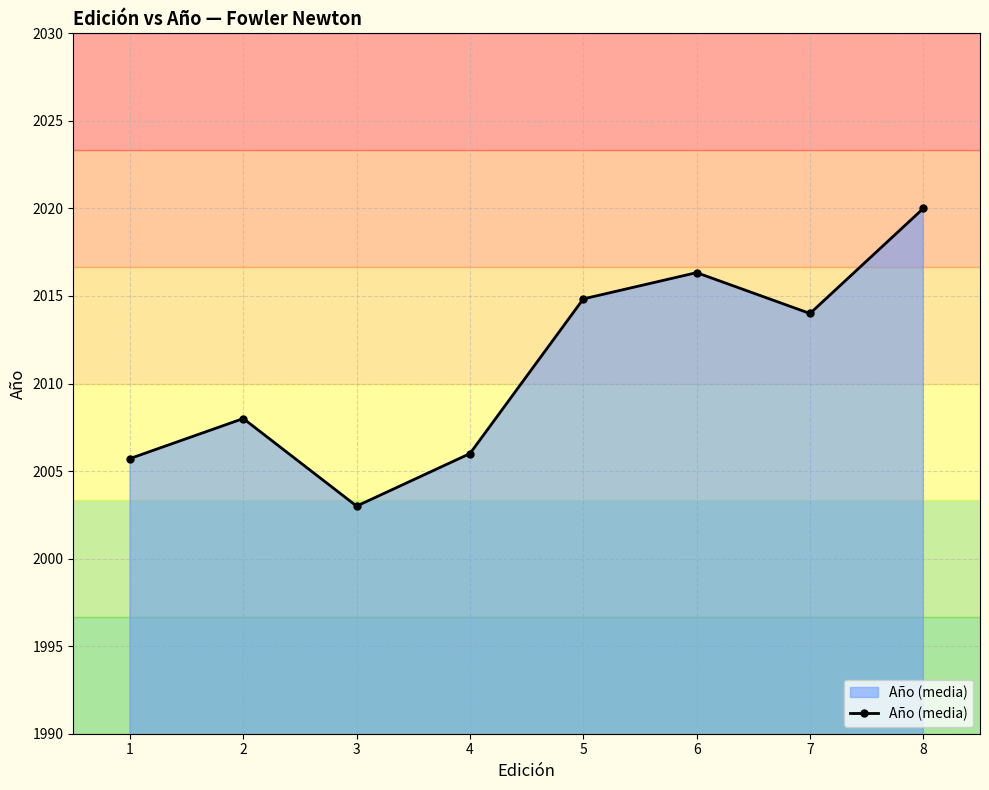

How many values are below 2014?

4